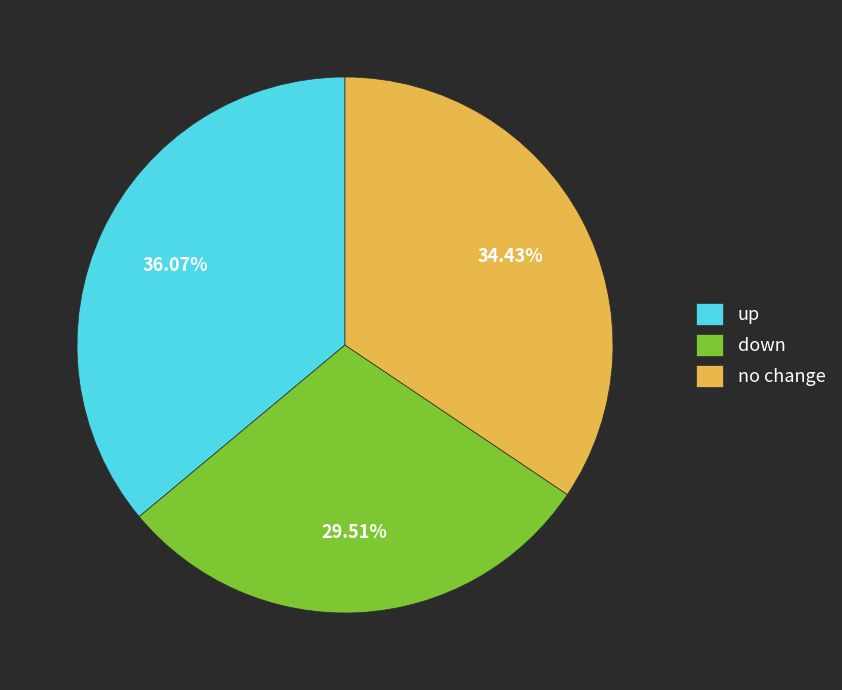

What portion of the pie excludes down?

70.5%